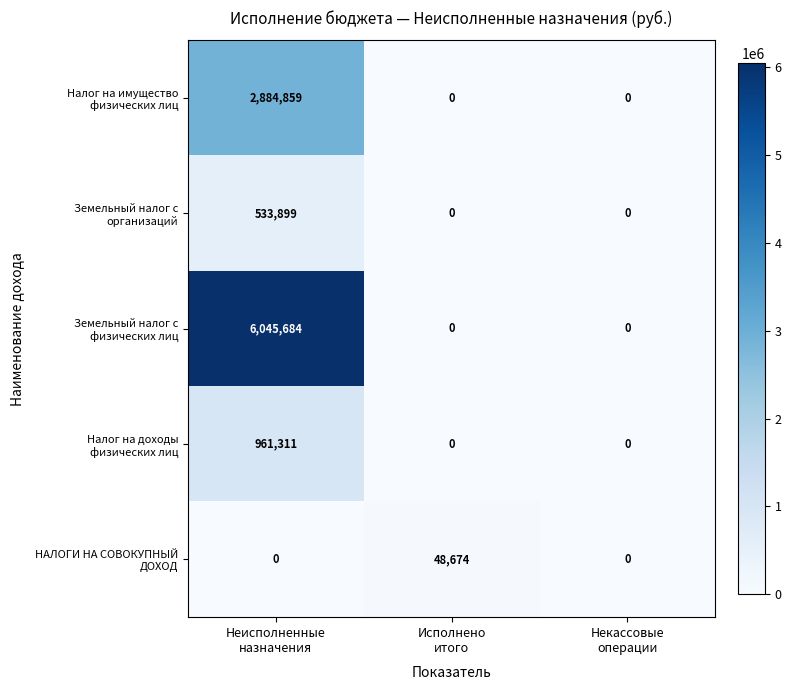

What is the maximum value shown in the chart?

6045684